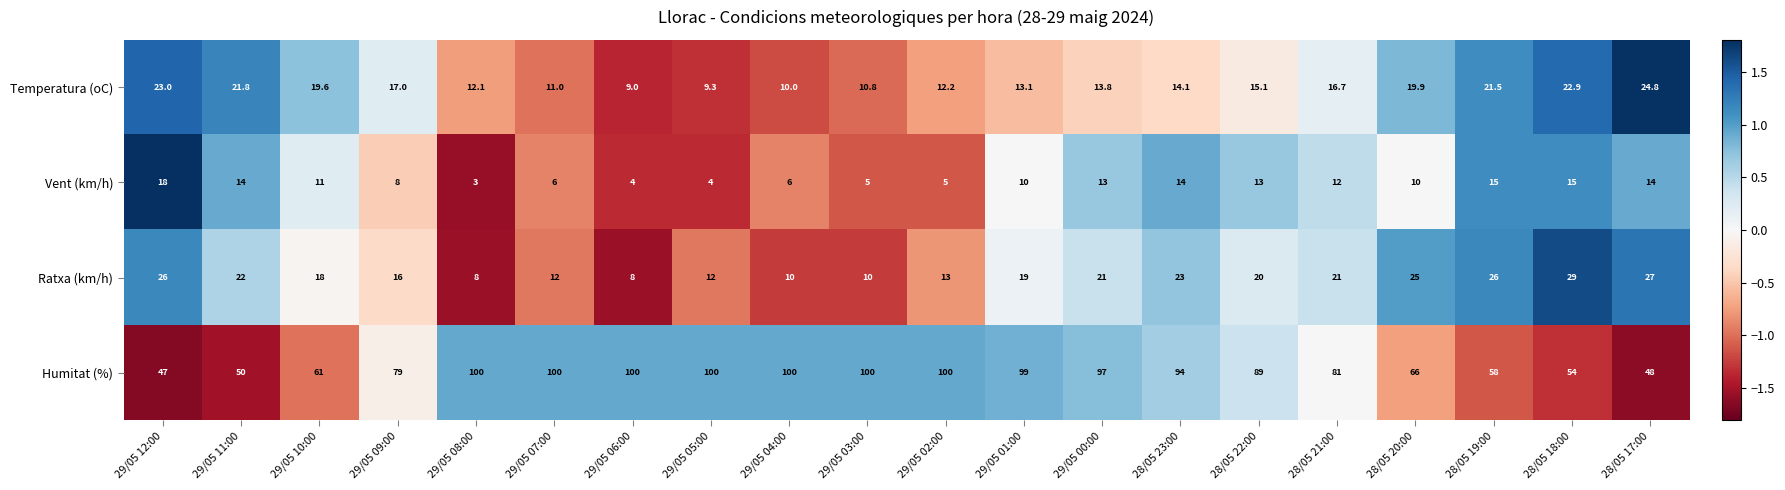

How many data points in Vent (km/h) are less than 11?

10